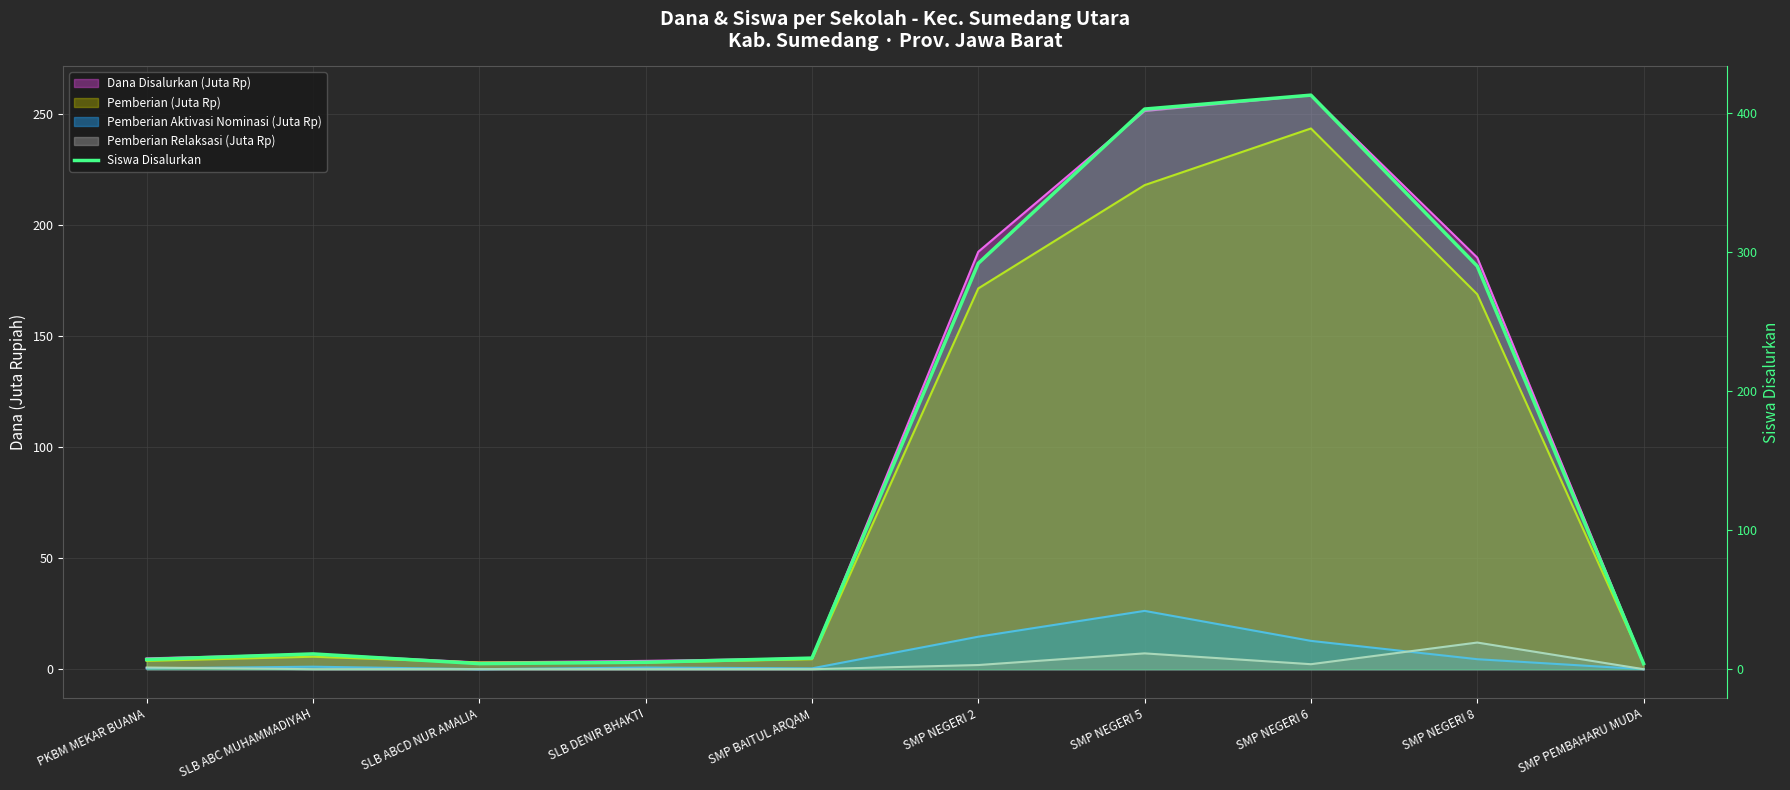

What is the label of the 10th point from the right?

PKBM MEKAR BUANA